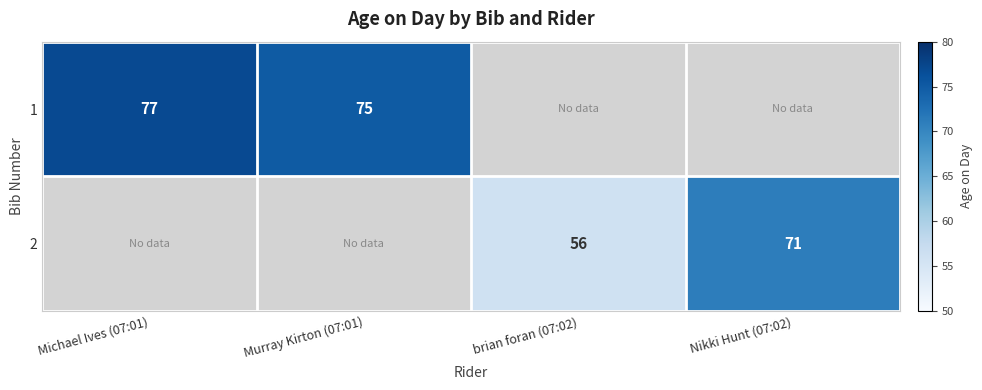

Is it true that 1 equals 77 at Michael Ives (07:01)?

True